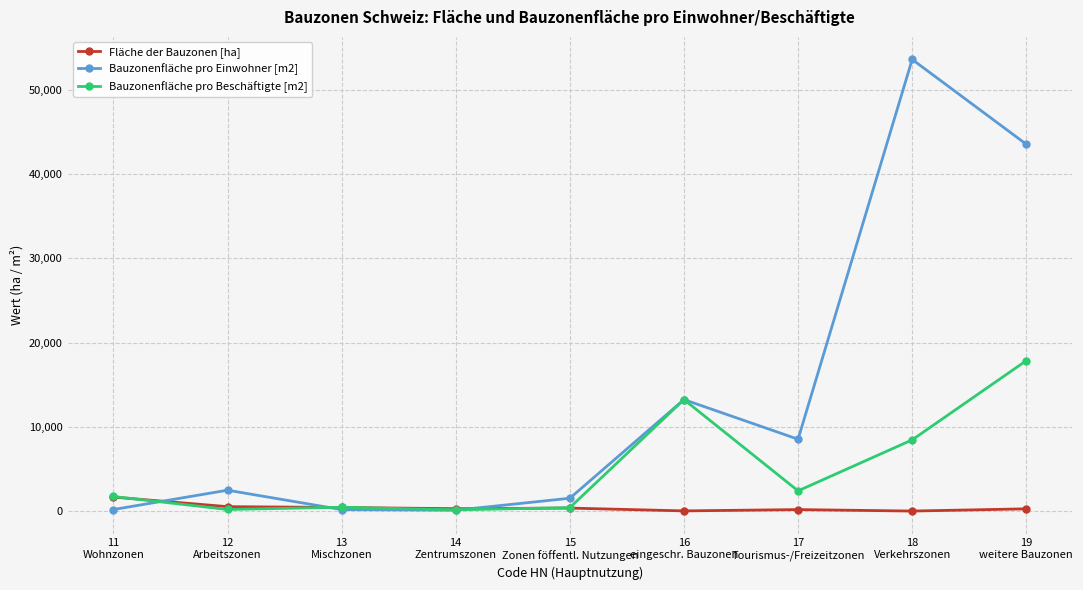

What position from the left is 13
Mischzonen?

3